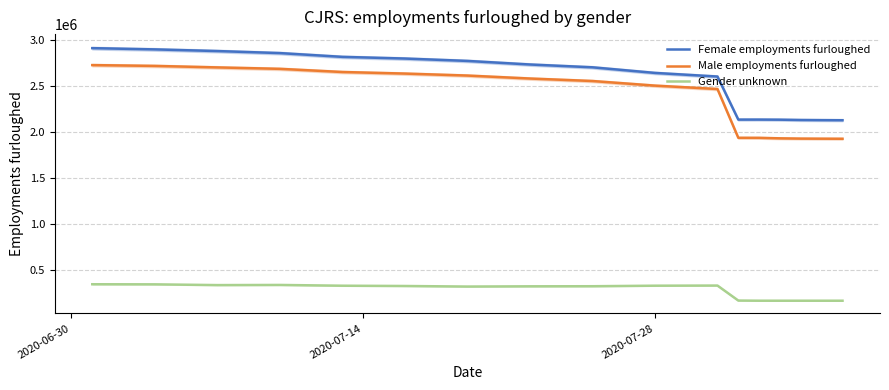

What is the minimum value for Gender unknown?

165200